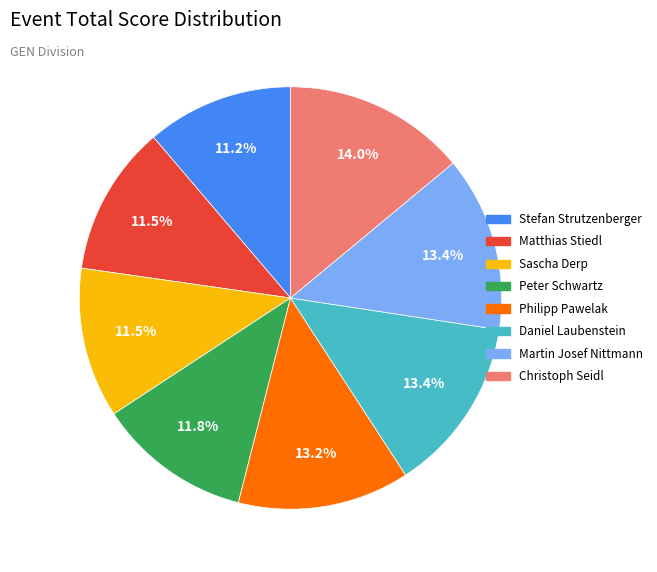

How many slices are in this pie chart?

8